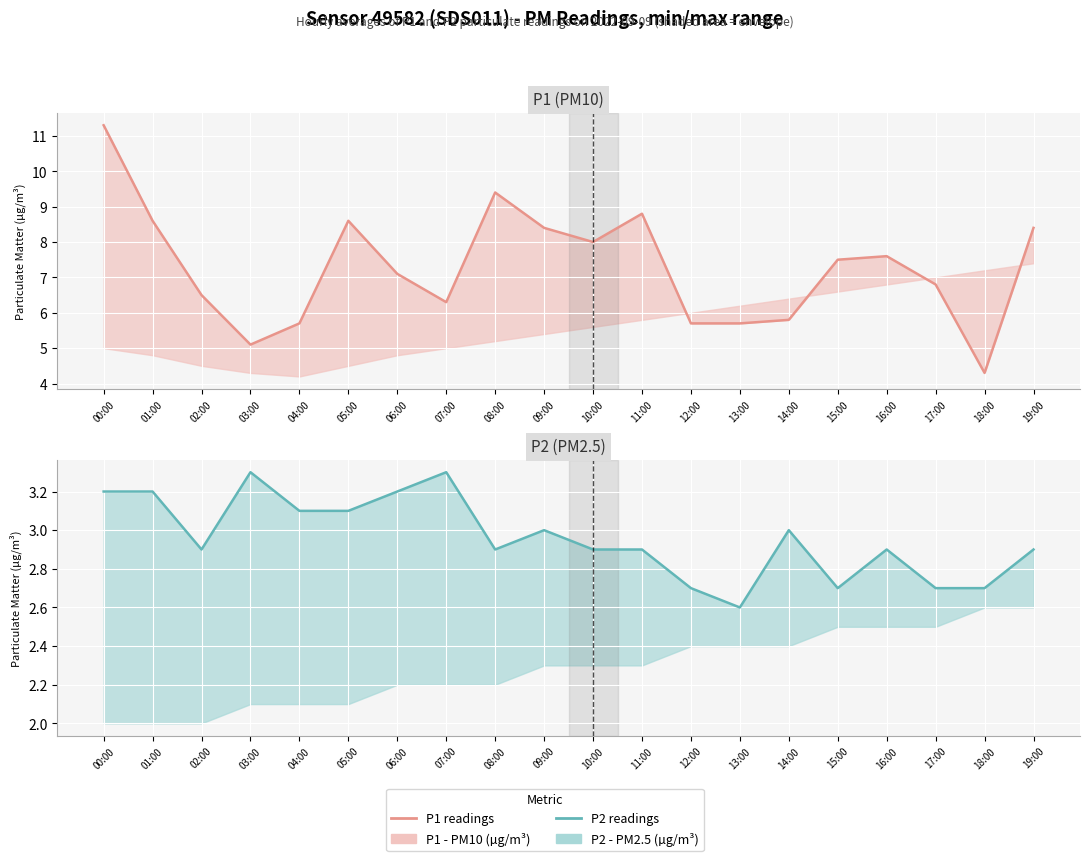

Reading right to left, extract all data points from this chart.

P1: 19:00=8.4	18:00=4.3	17:00=6.8	16:00=7.6	15:00=7.5	14:00=5.8	13:00=5.7	12:00=5.7	11:00=8.8	10:00=8.0	09:00=8.4	08:00=9.4	07:00=6.3	06:00=7.1	05:00=8.6	04:00=5.7	03:00=5.1	02:00=6.5	01:00=8.6	00:00=11.3
P2: 19:00=2.9	18:00=2.7	17:00=2.7	16:00=2.9	15:00=2.7	14:00=3.0	13:00=2.6	12:00=2.7	11:00=2.9	10:00=2.9	09:00=3.0	08:00=2.9	07:00=3.3	06:00=3.2	05:00=3.1	04:00=3.1	03:00=3.3	02:00=2.9	01:00=3.2	00:00=3.2